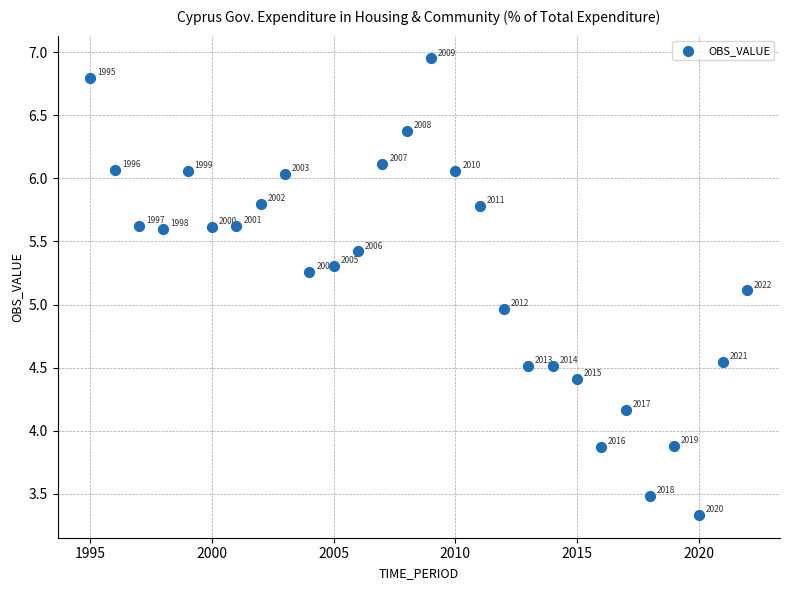

What is the range of X values (max minus min)?

27.0